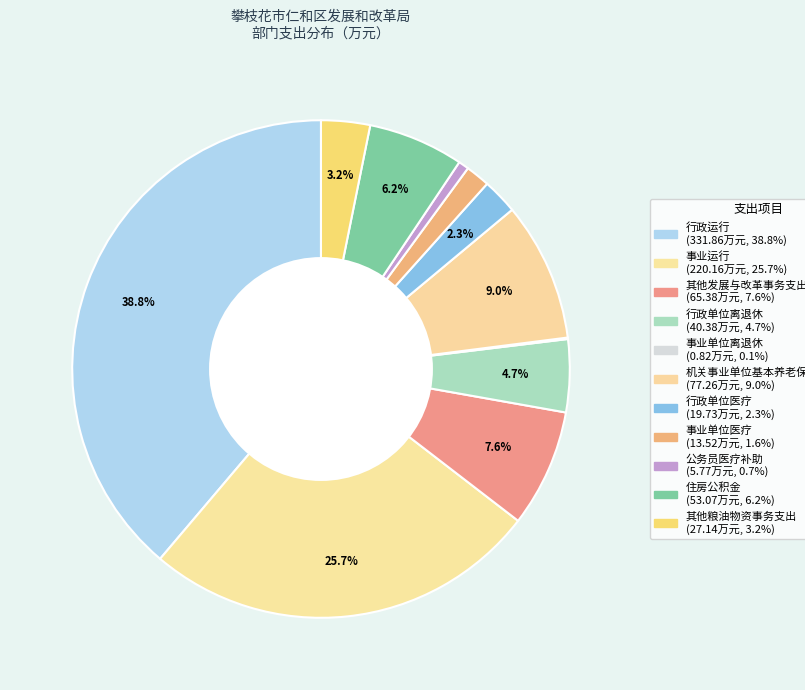

To the nearest percent, what is the difference between the largest and smallest slice percentages?

39%